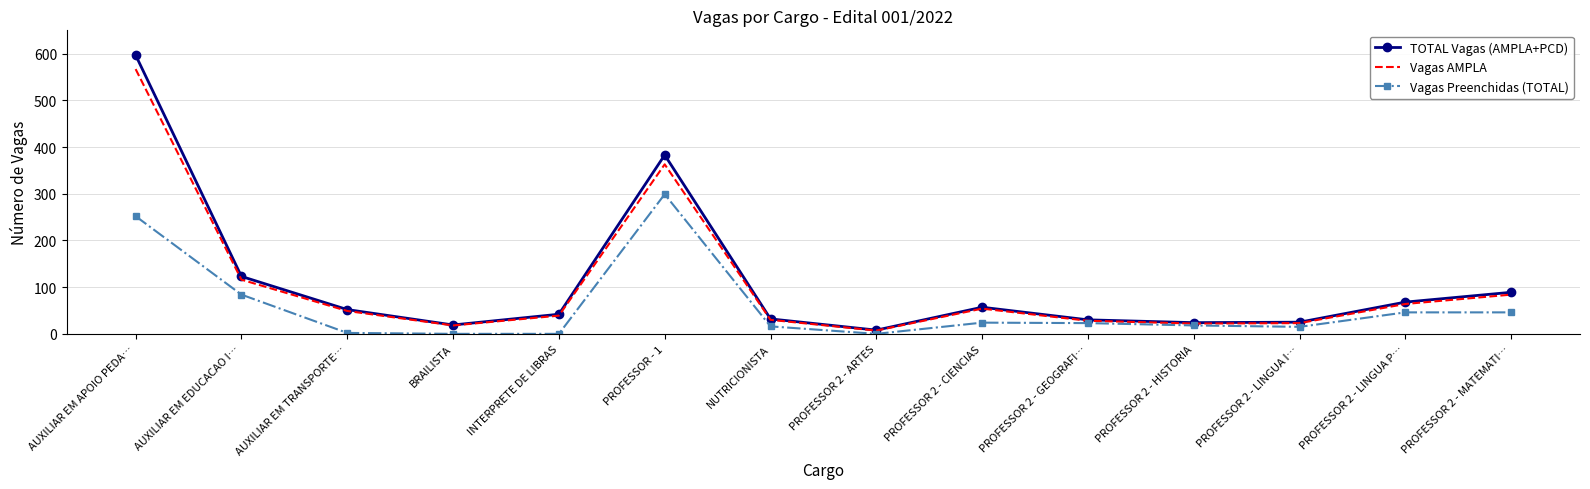

True or false: Vagas Preenchidas (TOTAL) and TOTAL Vagas (AMPLA+PCD) cross at least once.

False